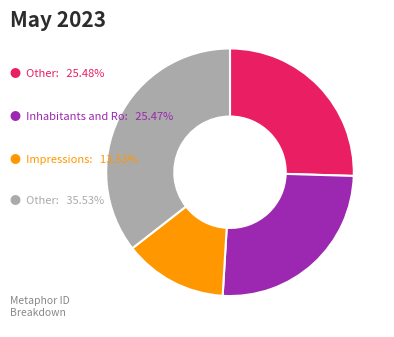

Is there a majority slice in this chart?

No